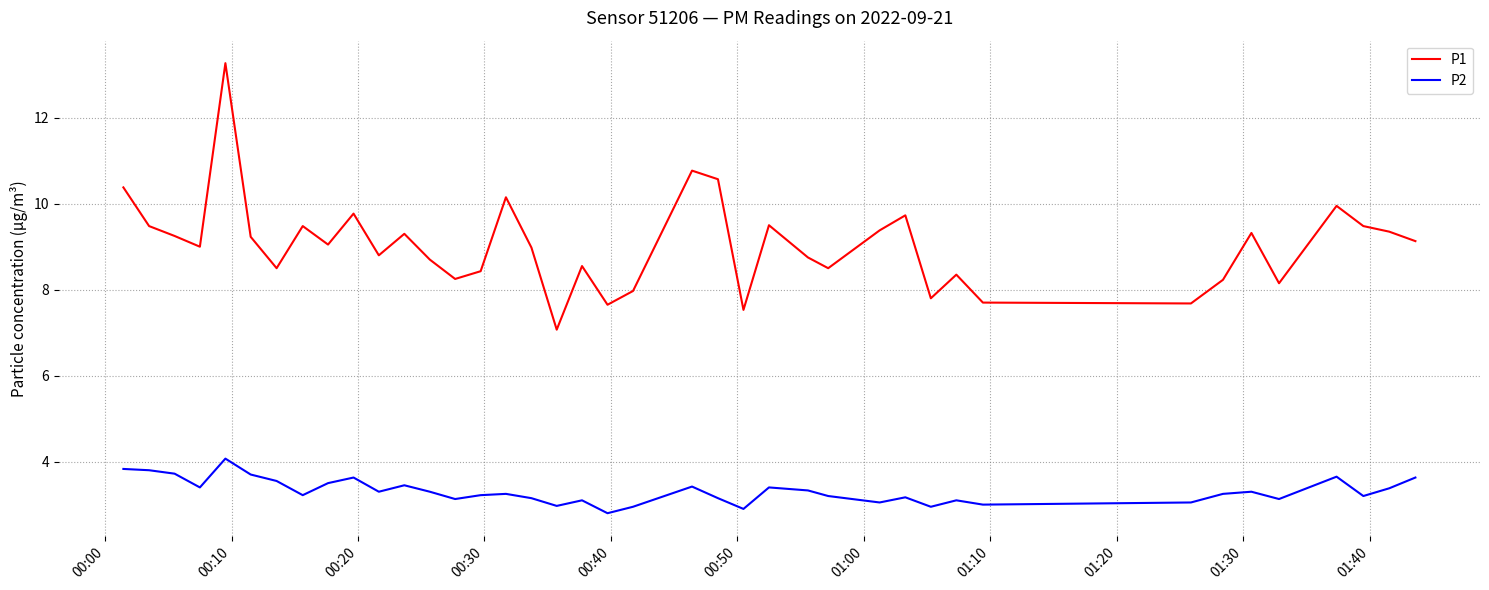

Which series has the largest total across all categories?

P1